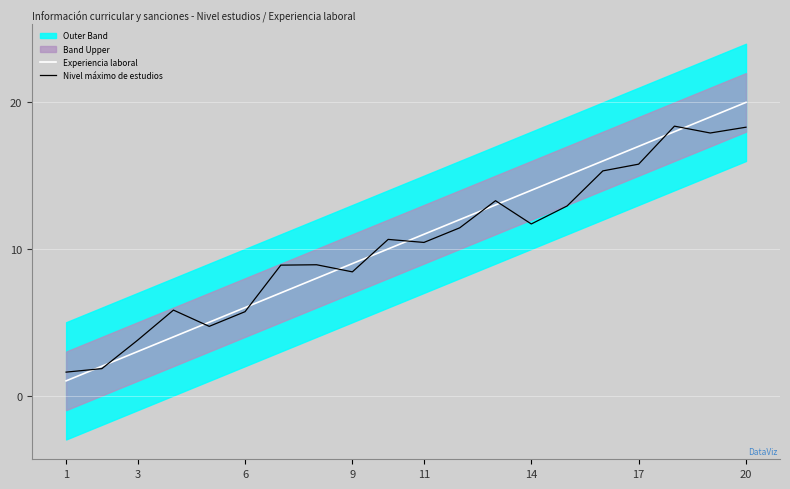

What is the sum of all Experiencia laboral values?

210.0